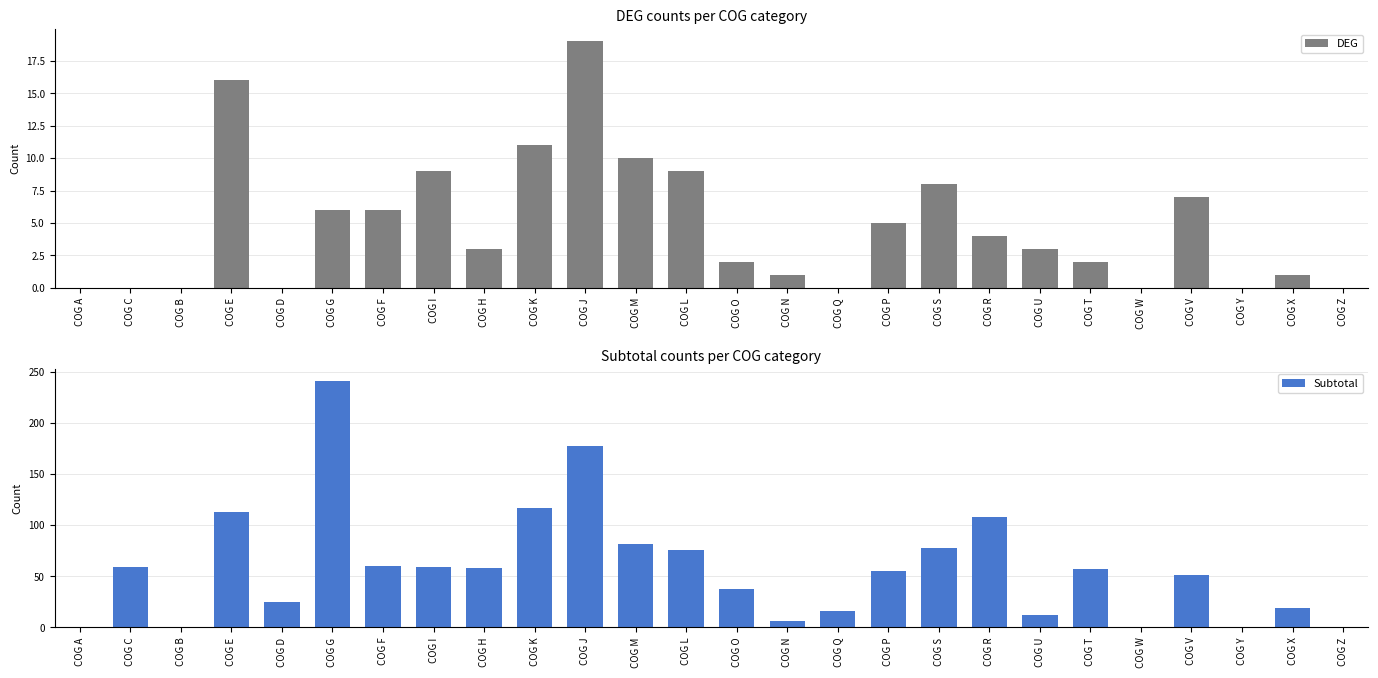

Reading left to right, list all the values displayed in this chart.

DEG: 0	0	0	16	0	6	6	9	3	11	19	10	9	2	1	0	5	8	4	3	2	0	7	0	1	0
Subtotal: 0	59	0	113	25	241	60	59	58	117	177	82	76	38	6	16	55	78	108	12	57	0	51	0	19	0